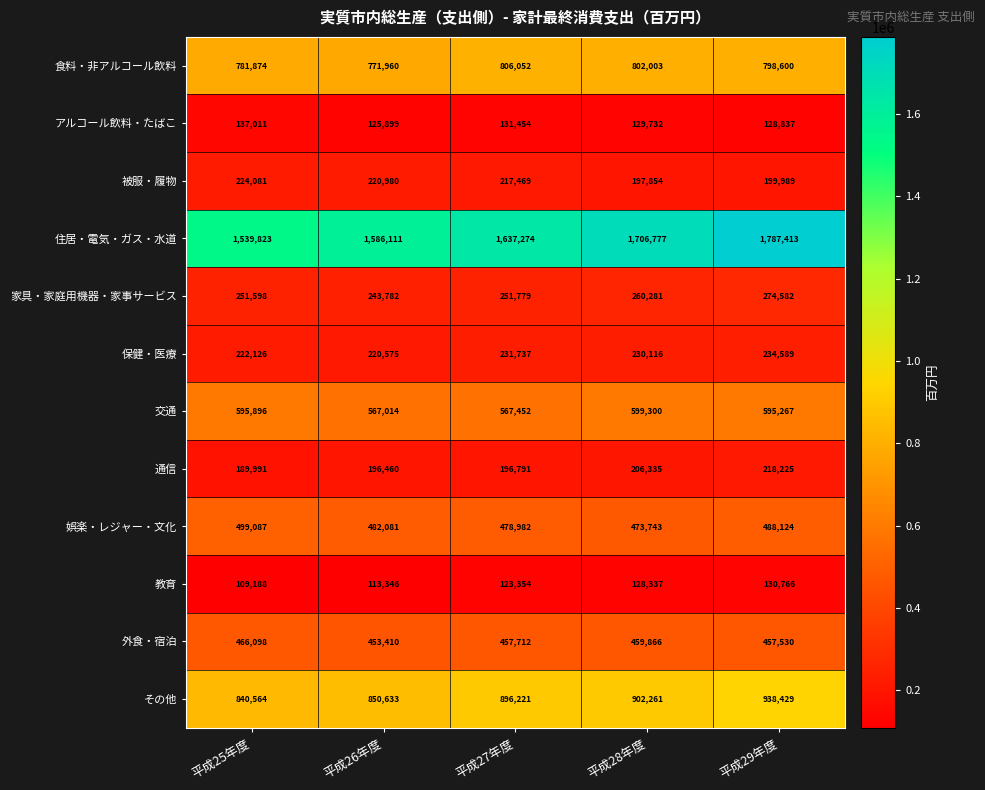

What is the sum of the 被服・履物 values at 平成28年度 and 平成26年度?

418834